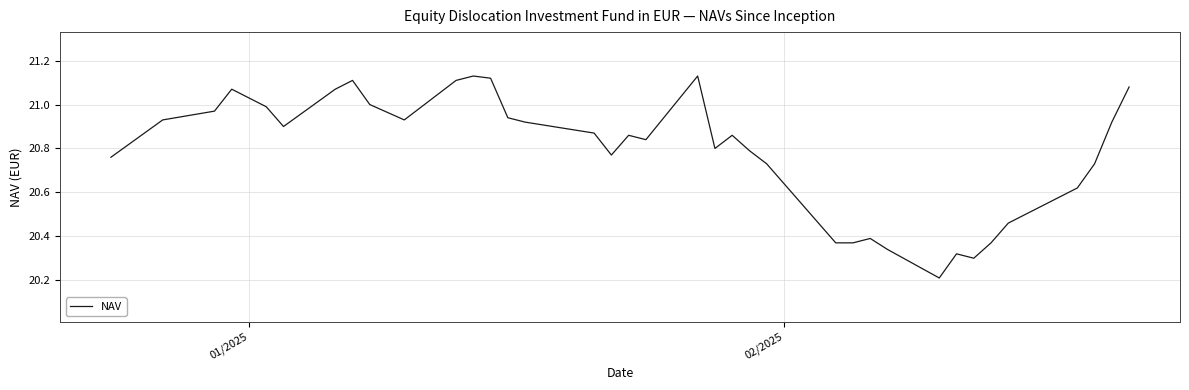

How many lines are shown in the chart?

1